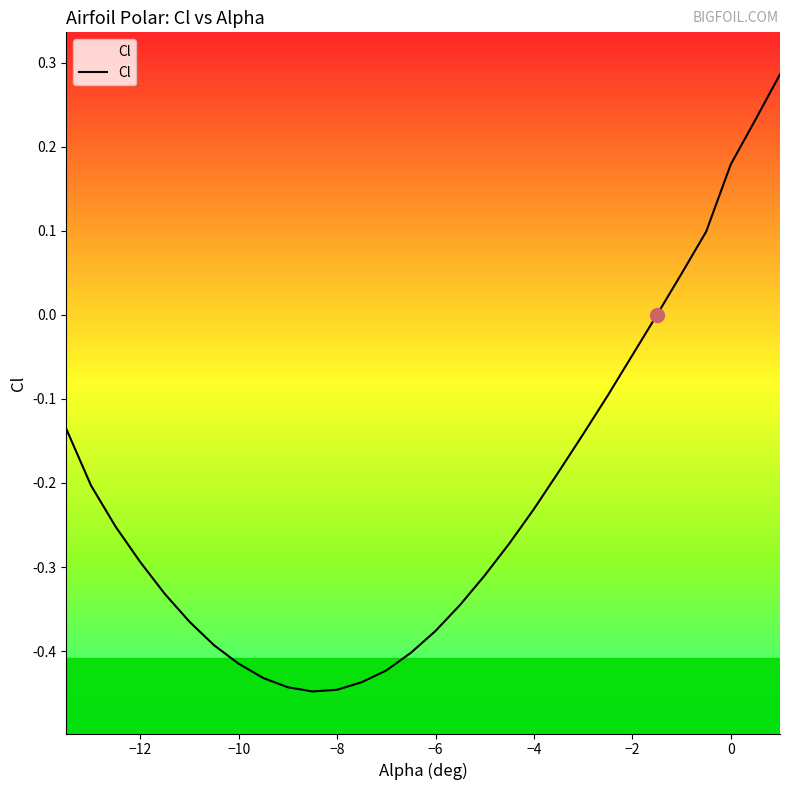

Count the number of categories in the chart.

30